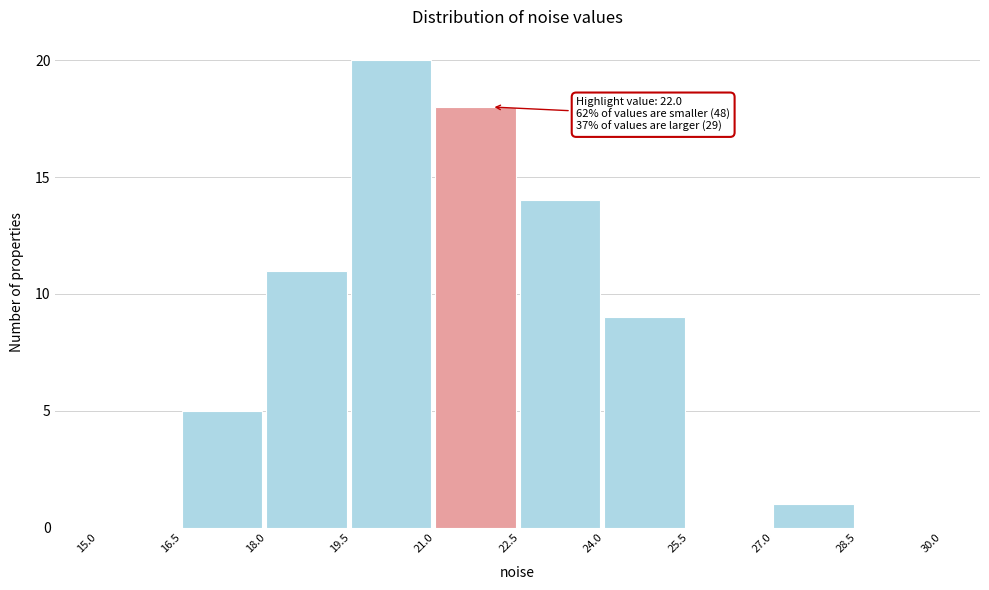

Which range on the x-axis has the tallest bar?

19.5 to 21.0